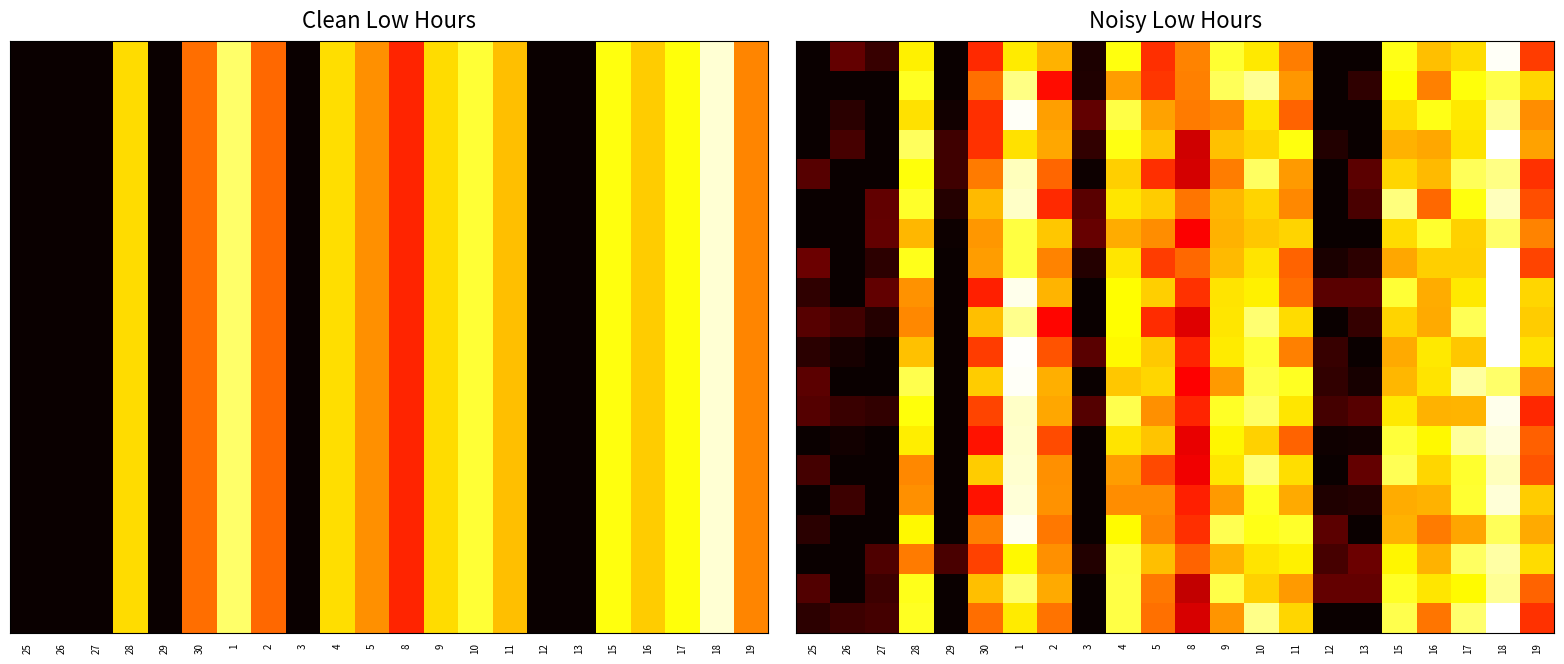

At which category is the sum across all series the highest?

18